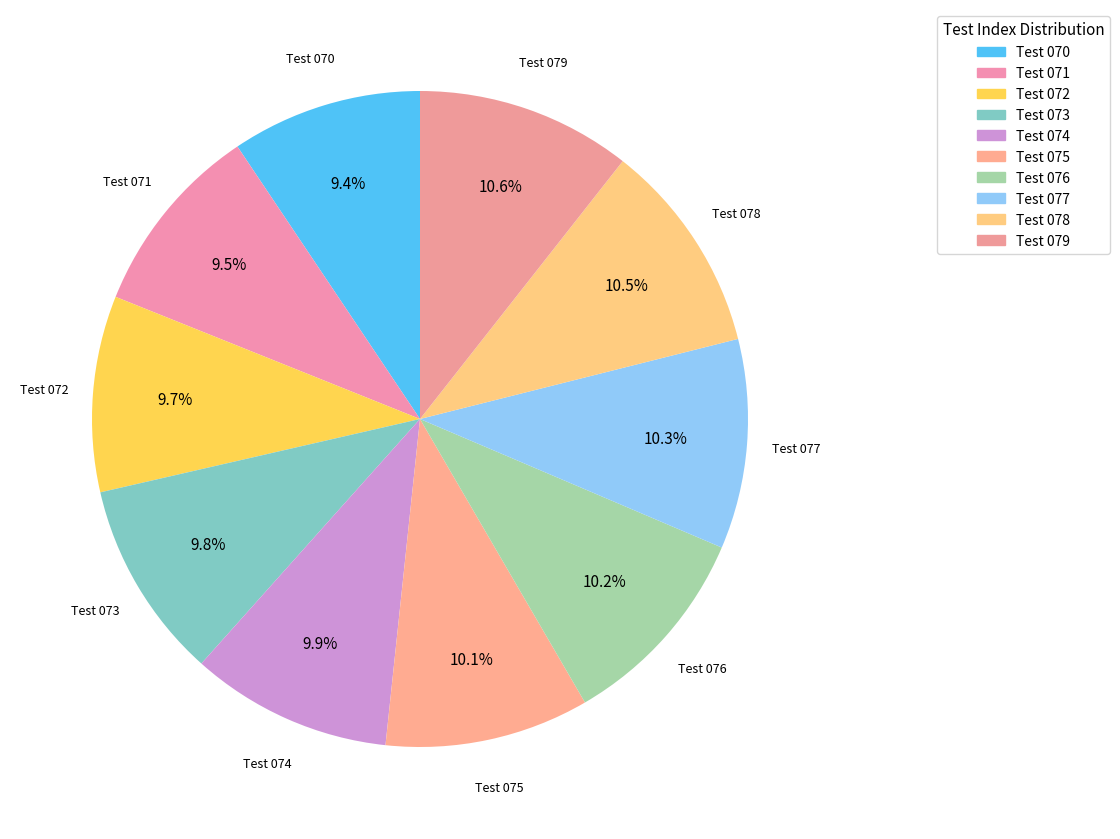

What portion of the pie excludes Test 076?

89.8%